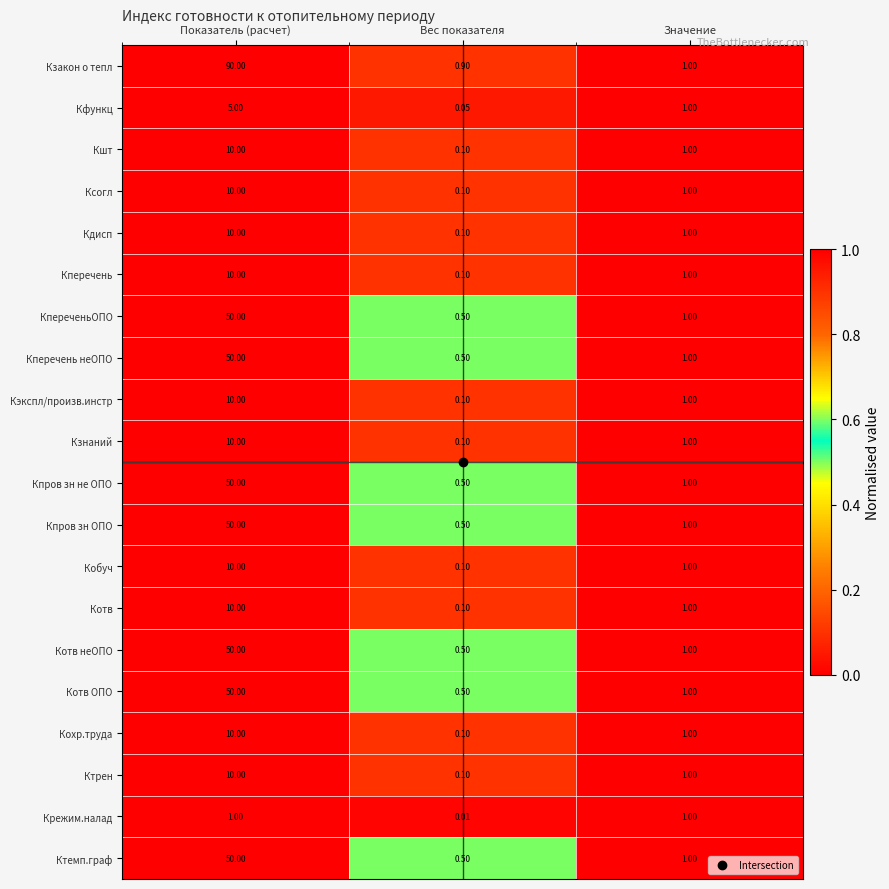

At how many categories does at least one series exceed 36?

1